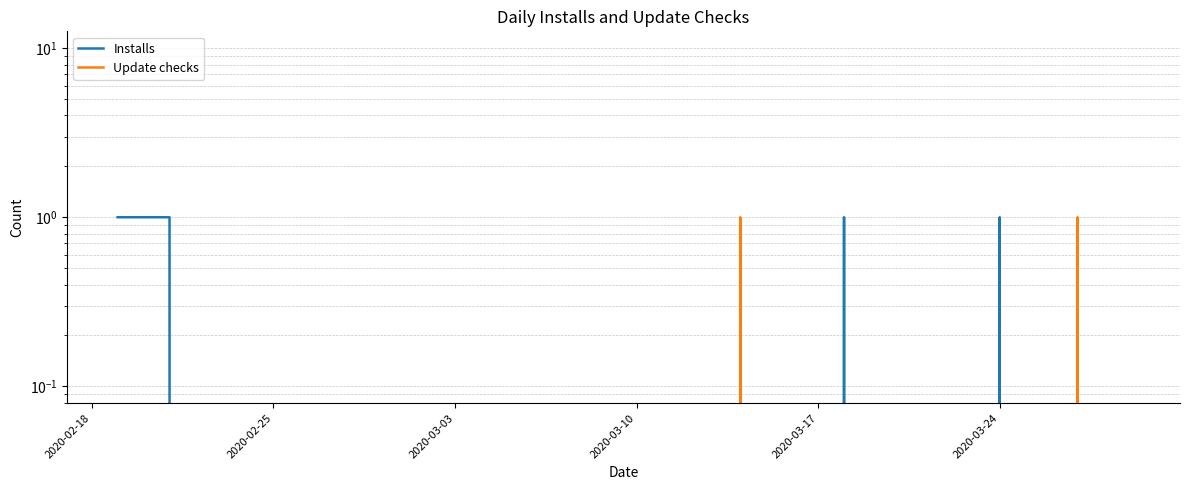

True or false: Update checks has a value of -1 at 7.

False